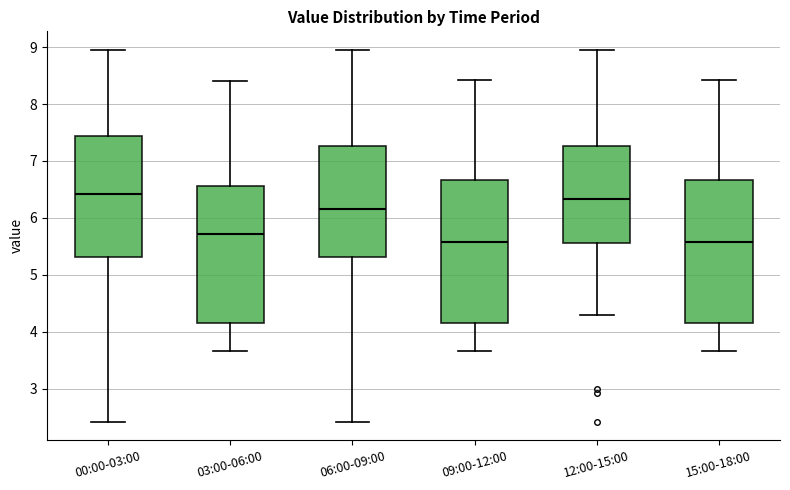

Reading left to right, transcribe this box plot: for each box, give where its median line is, the range the box spans, and where its two whiskers end, as read against the y-axis. The values are not printed on the chart, so give them approximately, as read against the axis.

00:00-03:00: median 6.4, box 5.3 to 7.4, whiskers 2.4 to 9.0
03:00-06:00: median 5.7, box 4.2 to 6.6, whiskers 3.7 to 8.4
06:00-09:00: median 6.2, box 5.3 to 7.3, whiskers 2.4 to 9.0
09:00-12:00: median 5.6, box 4.2 to 6.7, whiskers 3.7 to 8.4
12:00-15:00: median 6.3, box 5.6 to 7.3, whiskers 4.3 to 9.0
15:00-18:00: median 5.6, box 4.2 to 6.7, whiskers 3.7 to 8.4